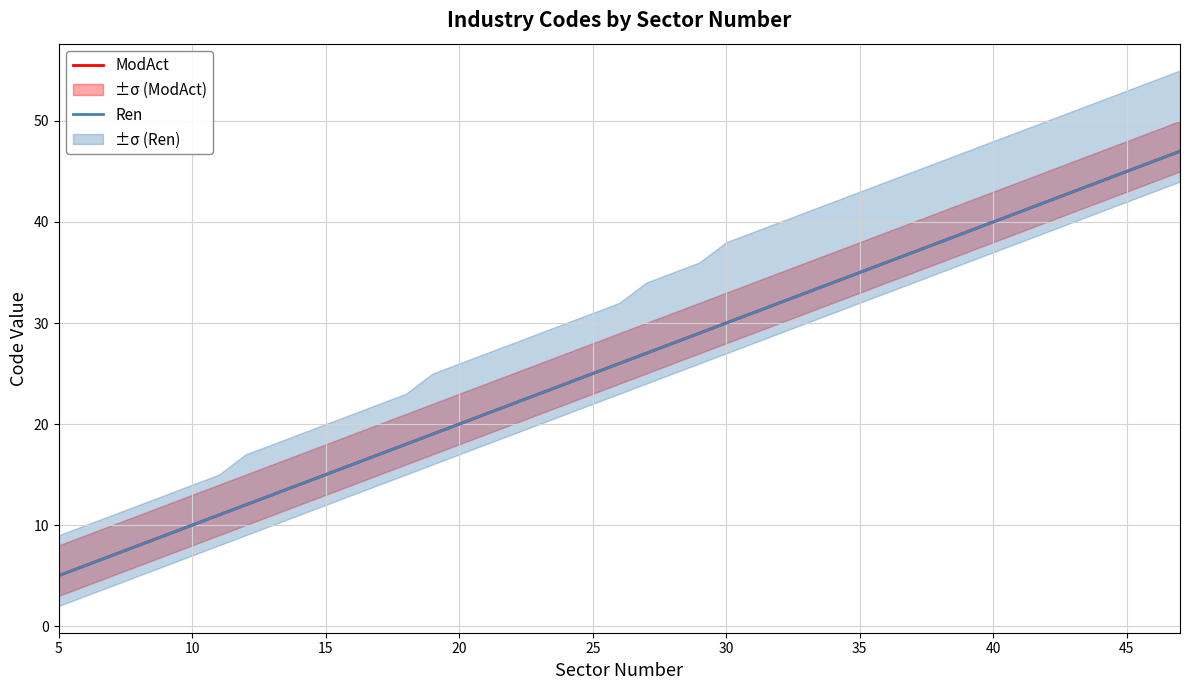

What is the minimum value for Ren?

5